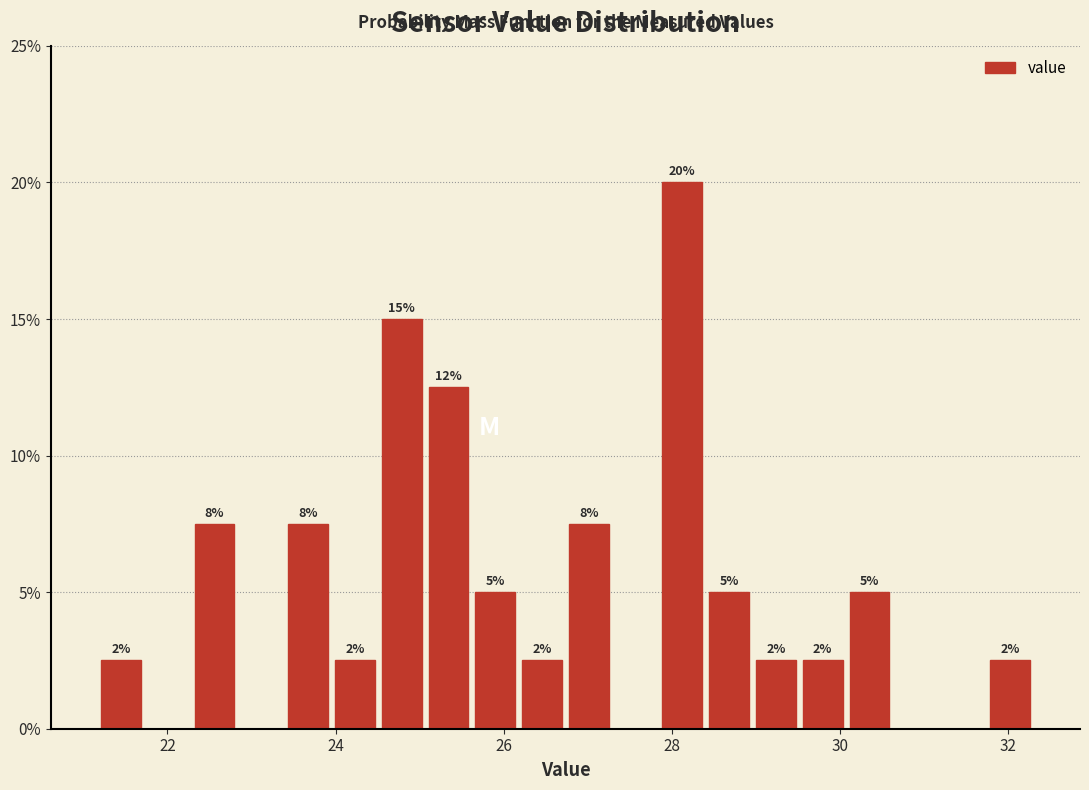

Around what value on the x-axis is the tallest bar? Give the approximate position of its centre, as read against the axis.

28.2